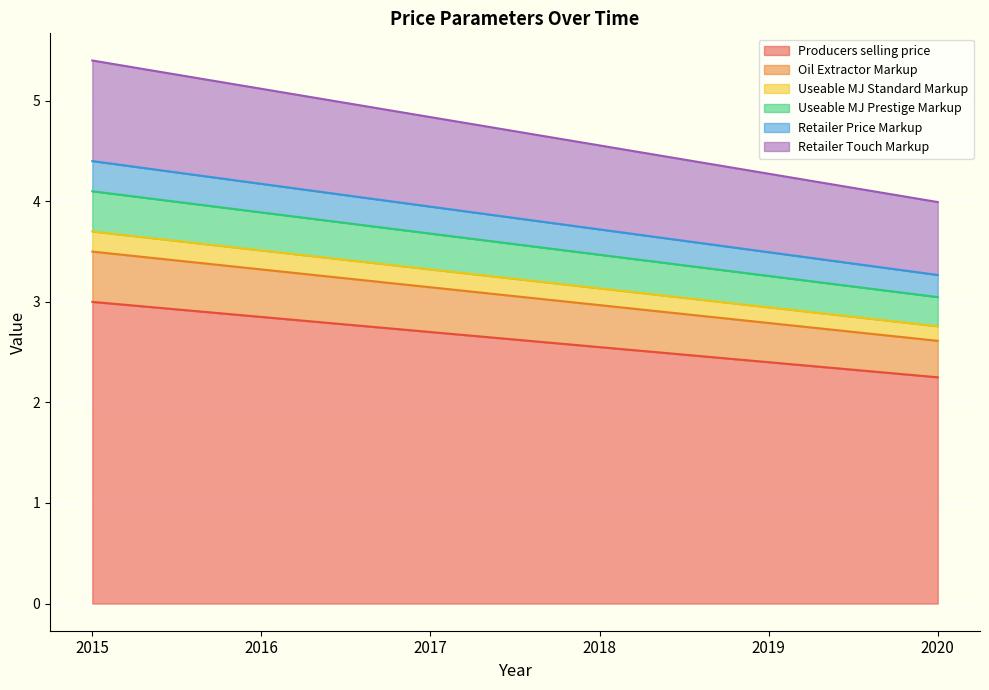

What are all the series names shown in the legend?

Producers selling price, Oil Extractor Markup, Useable MJ Standard Markup, Useable MJ Prestige Markup, Retailer Price Markup, Retailer Touch Markup